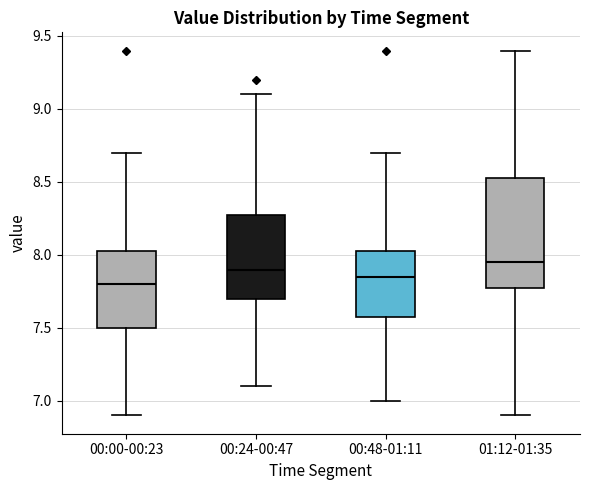

Where does the median line of the box for 00:24-00:47 sit on the y-axis? The values are not printed on the chart, so give them approximately, as read against the axis.

7.90